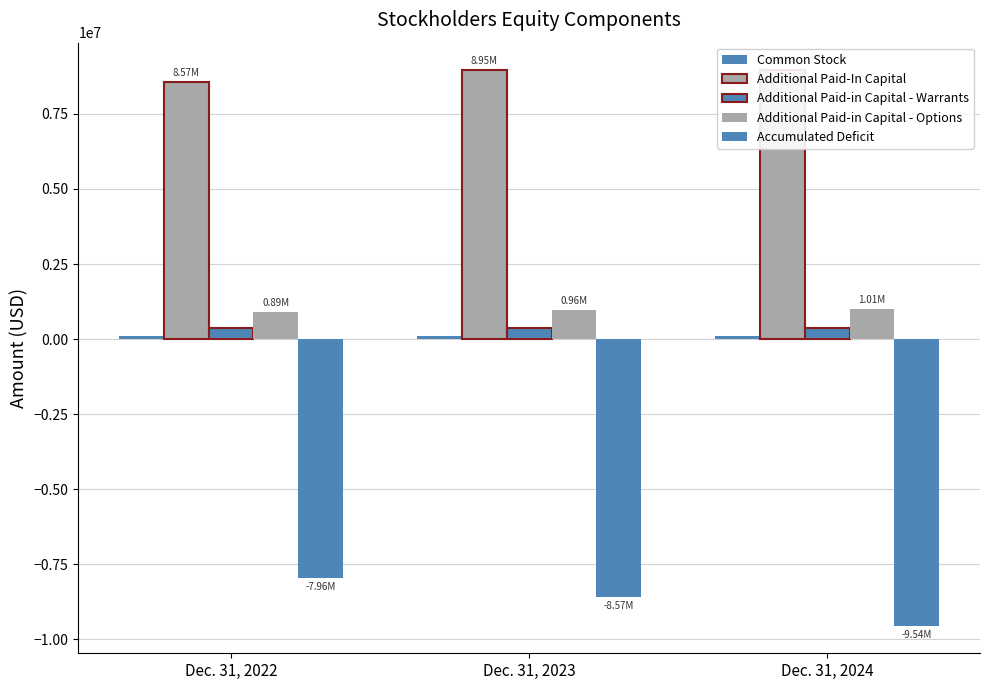

What is the value of the Additional Paid-in Capital - Options bar at the 1st from the left?

887910